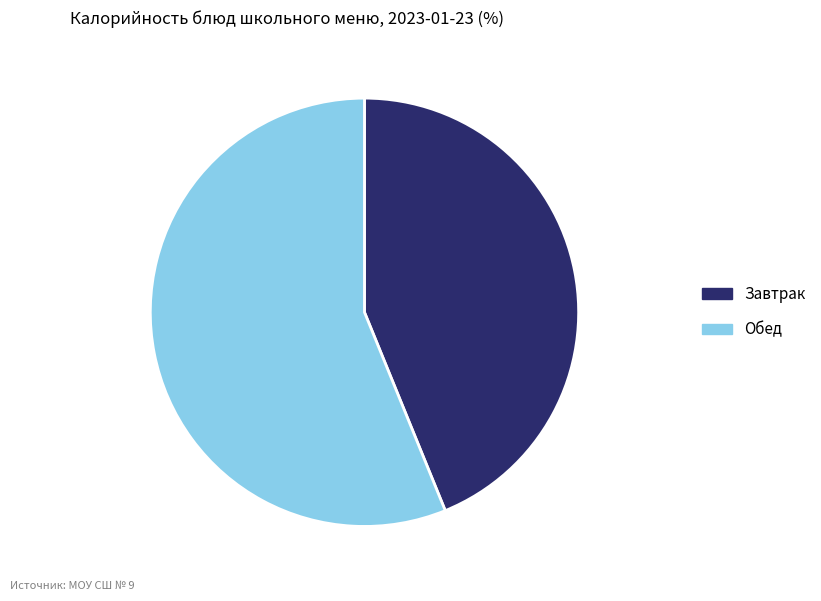

Count the number of slices in the pie.

2